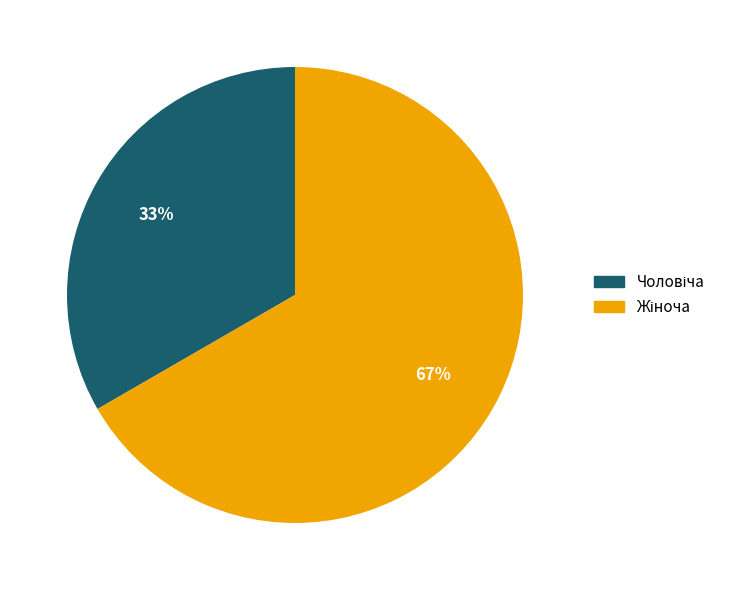

Does any single category account for the majority?

Yes